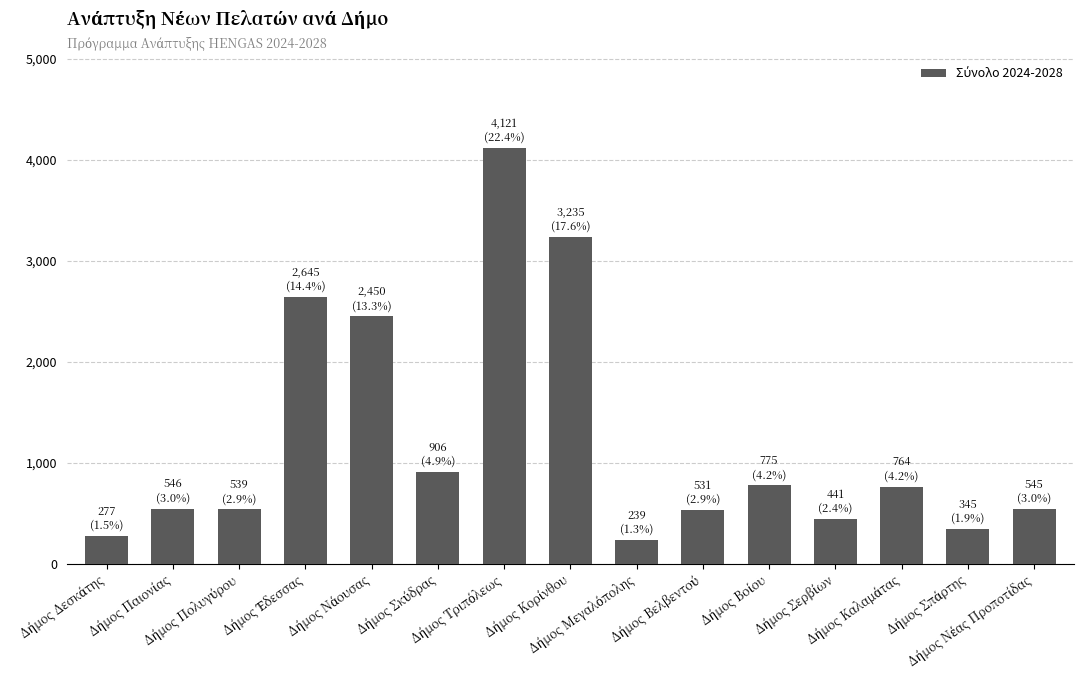

What is the difference between the second highest and second lowest values?

2958